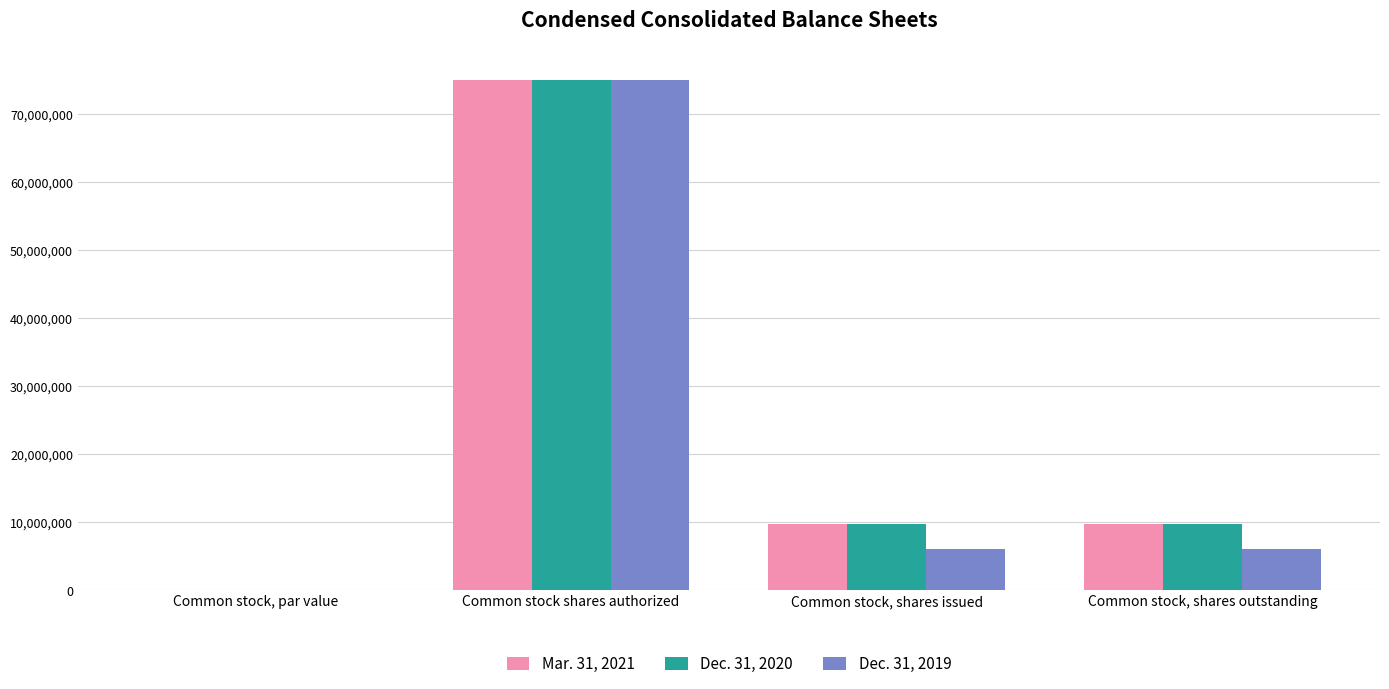

What is the highest value of the Dec. 31, 2019 series?

75000000.0